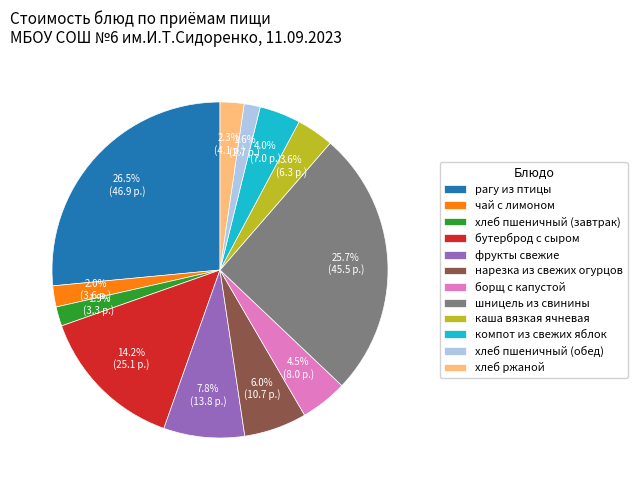

Which has a higher value, чай с лимоном or компот из свежих яблок?

компот из свежих яблок